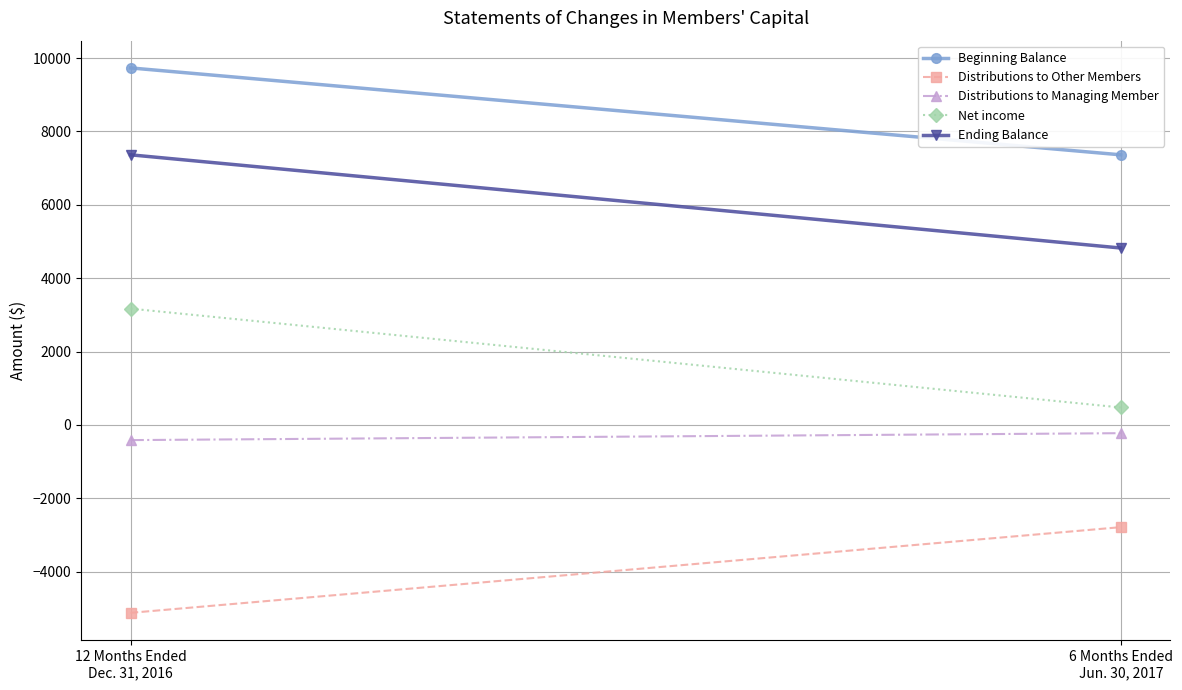

How many distinct data groups are displayed?

5